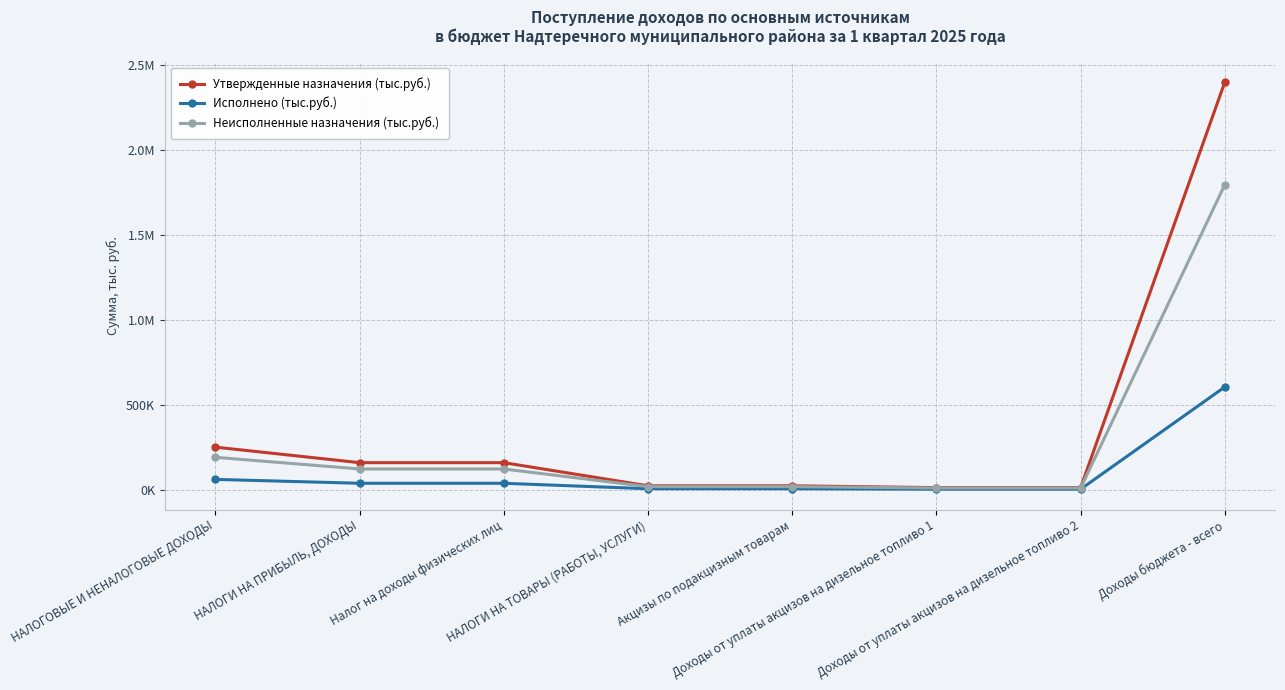

Rank the series at Акцизы по подакцизным товарам from lowest to highest value.

Исполнено (тыс.руб.), Неисполненные назначения (тыс.руб.), Утвержденные назначения (тыс.руб.)